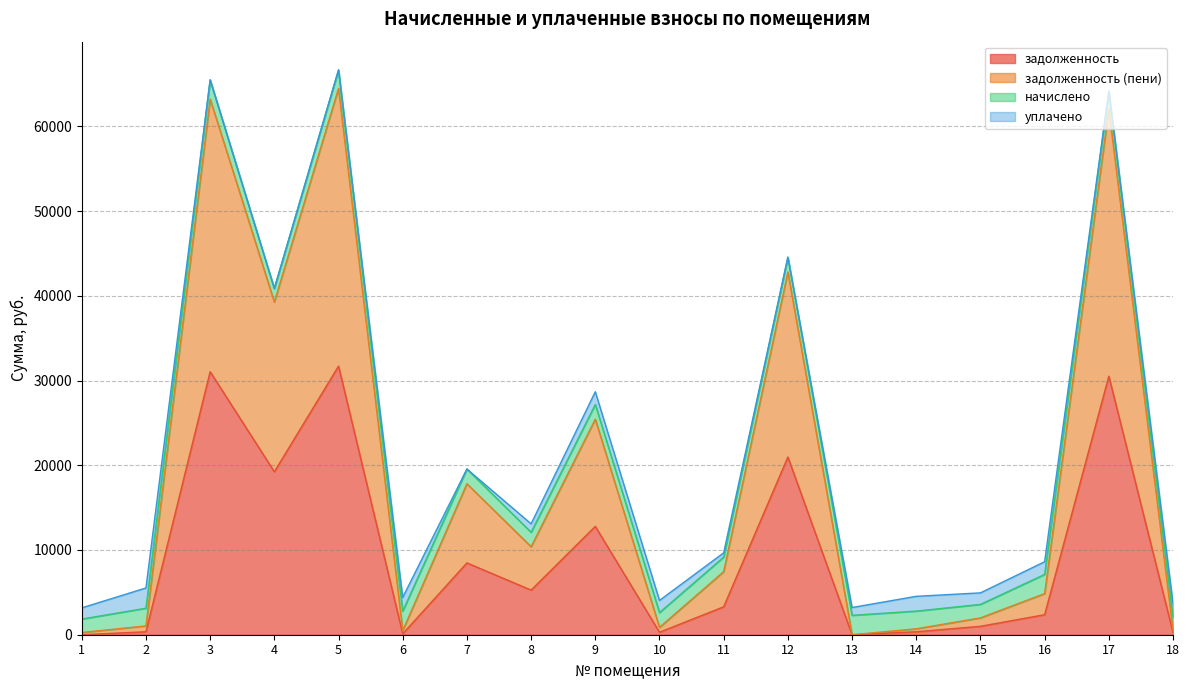

True or false: задолженность has a value of 348.7 at 14.

True